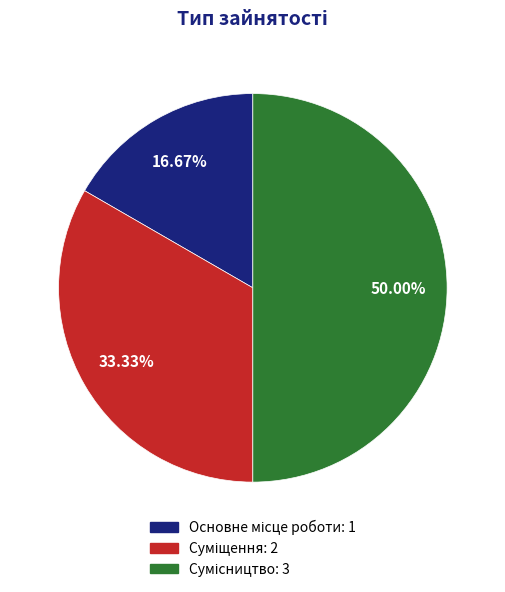

What percentage do Сумісництво and Основне місце роботи together represent?

66.7%